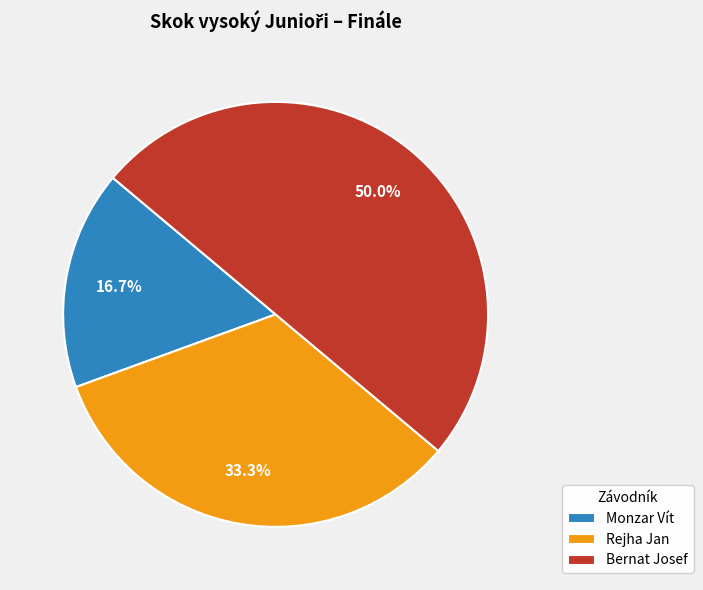

Is Rejha Jan the majority of the pie?

No